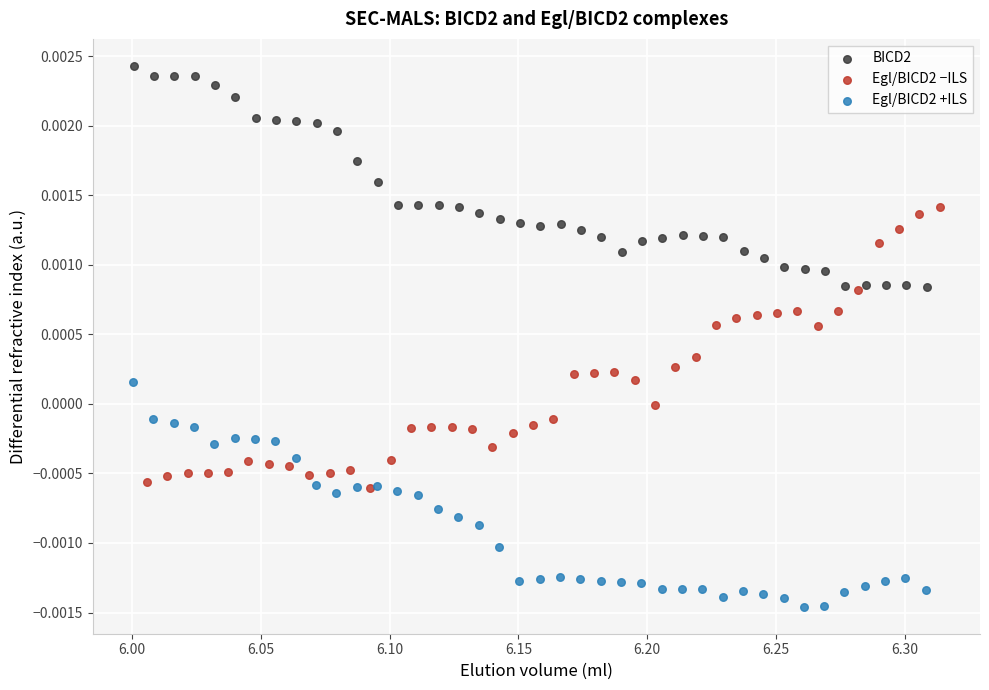

Which series has the largest Y range (max minus min)?

Egl/BICD2 −ILS